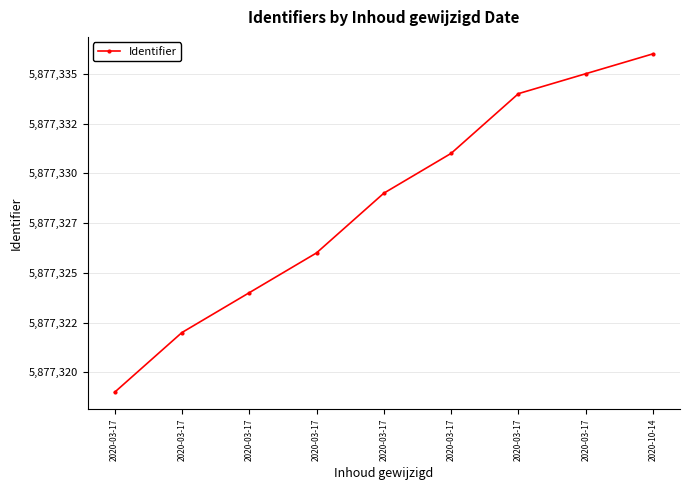

Reading right to left, what are all the values shown in this chart?

2020-10-14=5877336	2020-03-17=5877335	2020-03-17=5877334	2020-03-17=5877331	2020-03-17=5877329	2020-03-17=5877326	2020-03-17=5877324	2020-03-17=5877322	2020-03-17=5877319